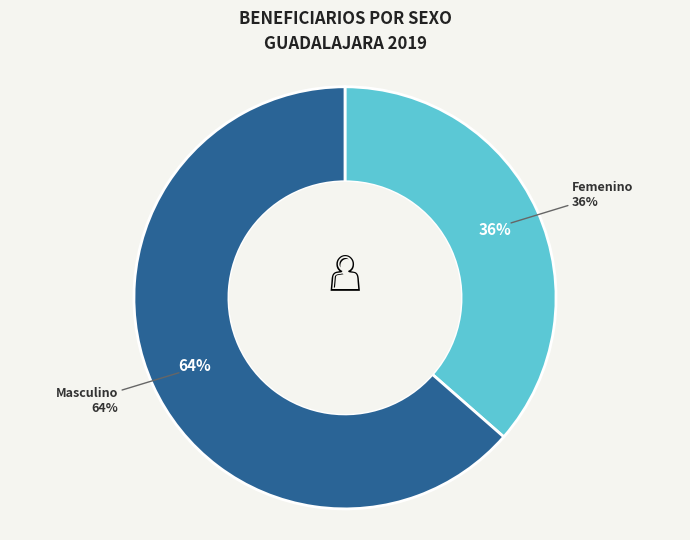

Does any single category account for the majority?

No